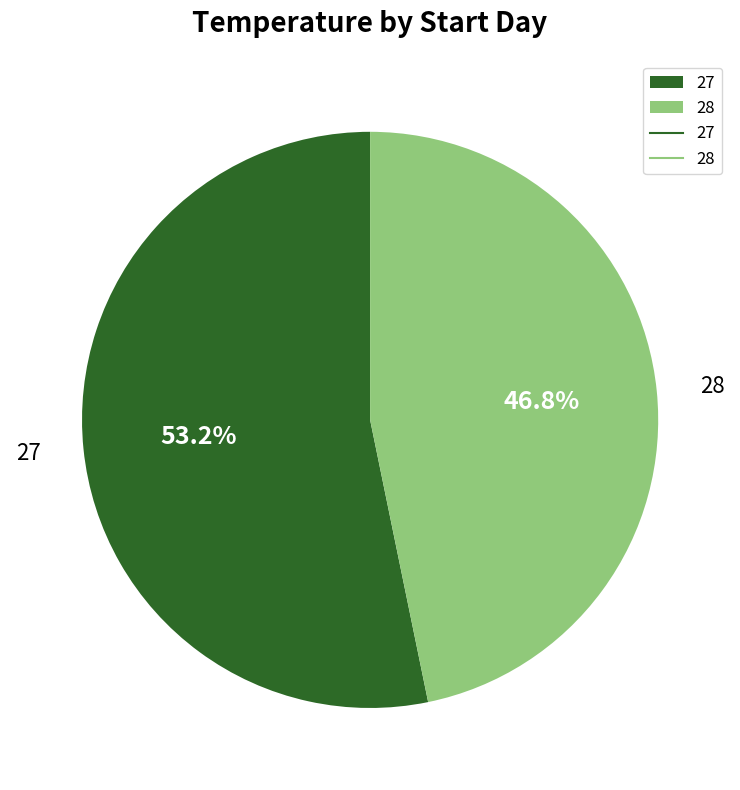

To the nearest percent, what percentage of the pie is 27?

53%